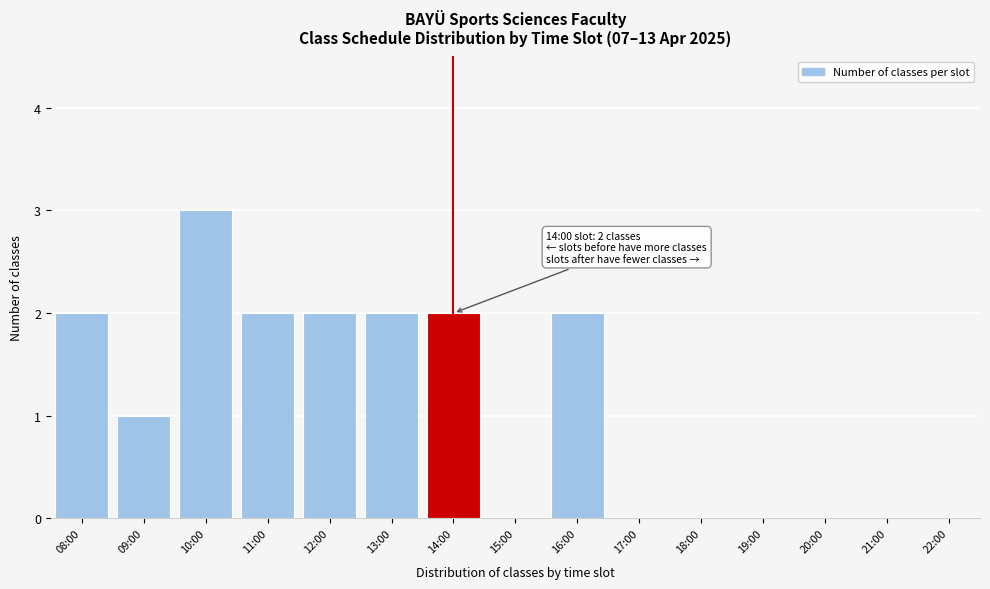

Reading left to right, transcribe all the data shown in this chart.

08:00=2	09:00=1	10:00=3	11:00=2	12:00=2	13:00=2	14:00=2	15:00=0	16:00=2	17:00=0	18:00=0	19:00=0	20:00=0	21:00=0	22:00=0